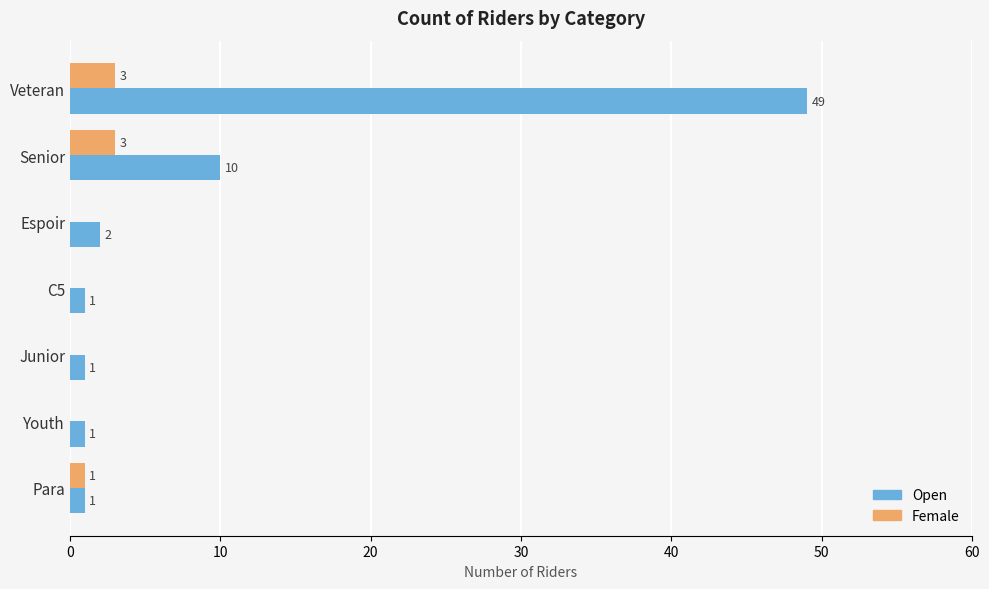

True or false: Female has a value of 3 at Veteran.

True